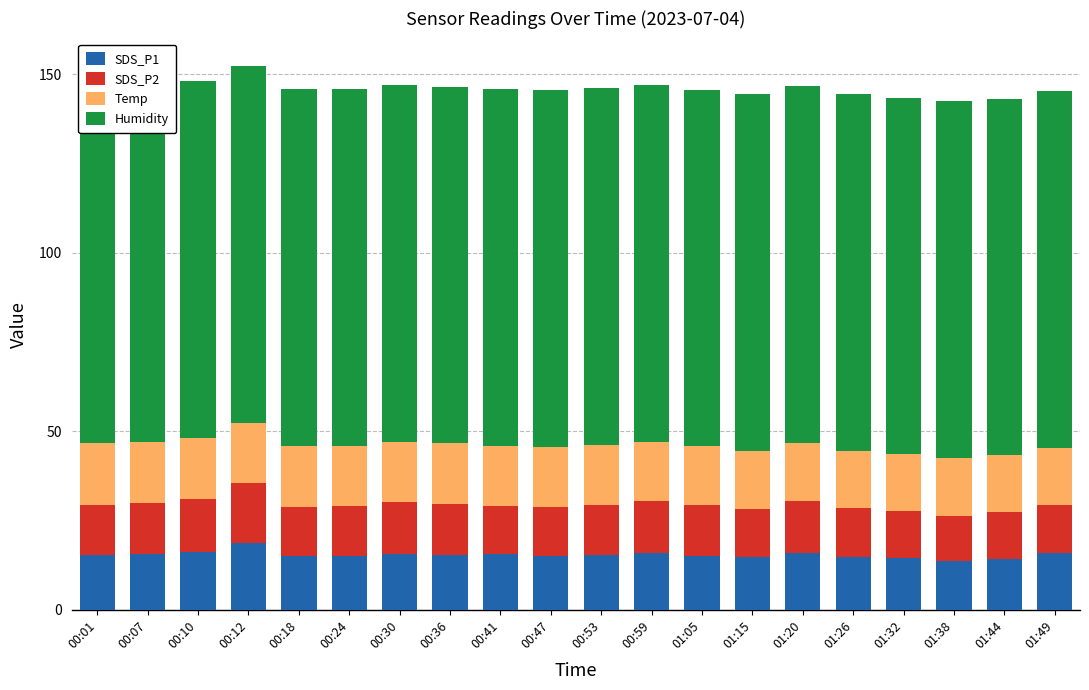

Reading right to left, list all the values displayed in this chart.

SDS_P1: 16.0	14.3	13.7	14.5	14.8	15.9	14.7	15.1	15.8	15.3	15.1	15.5	15.3	15.6	15.0	14.9	18.6	16.1	15.6	15.3
SDS_P2: 13.3	13.1	12.7	13.1	13.6	14.6	13.5	14.1	14.6	14.1	13.6	13.5	14.3	14.4	14.0	13.9	16.8	14.9	14.3	14.2
Temp: 16.0	15.9	16.1	16.0	16.1	16.1	16.2	16.5	16.6	16.7	16.9	16.9	17.0	17.0	17.0	17.0	17.0	17.1	17.1	17.3
Humidity: 99.9	99.9	99.9	99.9	99.9	99.9	99.9	99.9	99.9	99.9	99.9	99.9	99.9	99.9	99.9	99.9	99.9	99.9	99.9	99.9